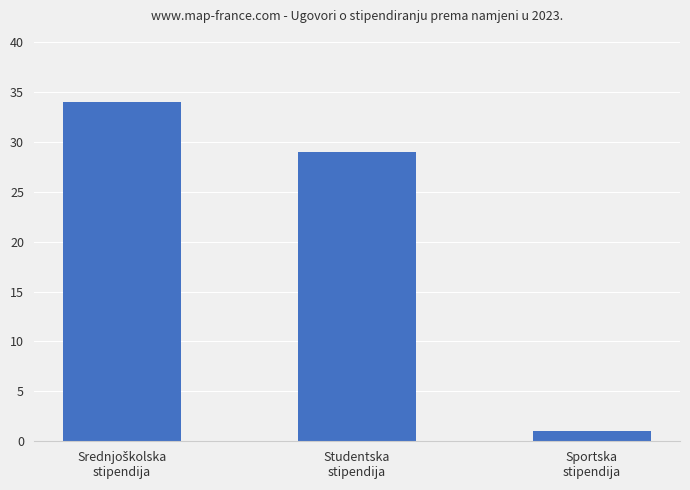

What is the maximum value shown in the chart?

34